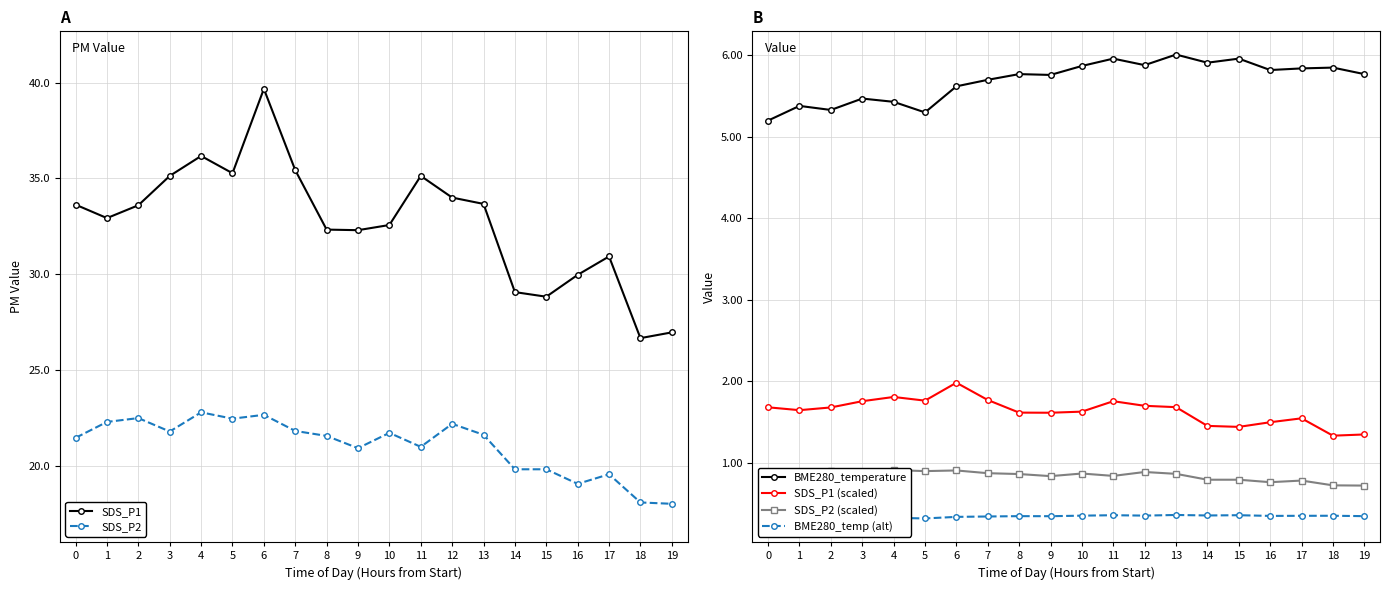

What is the average value of the SDS_P1 series?

32.7